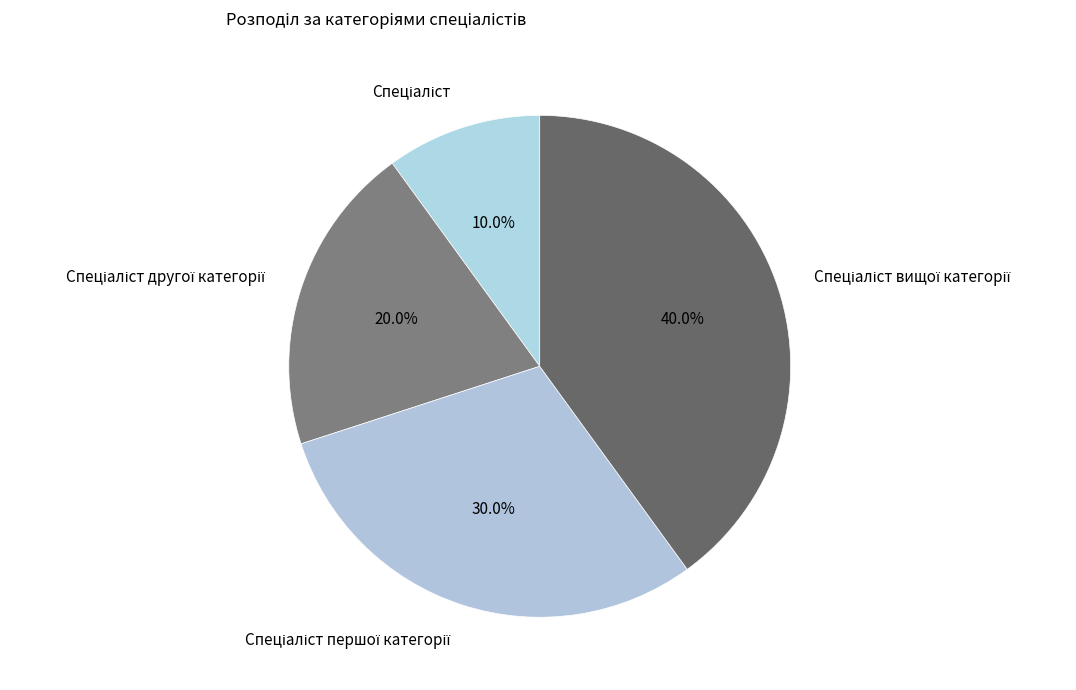

Does any single category account for the majority?

No